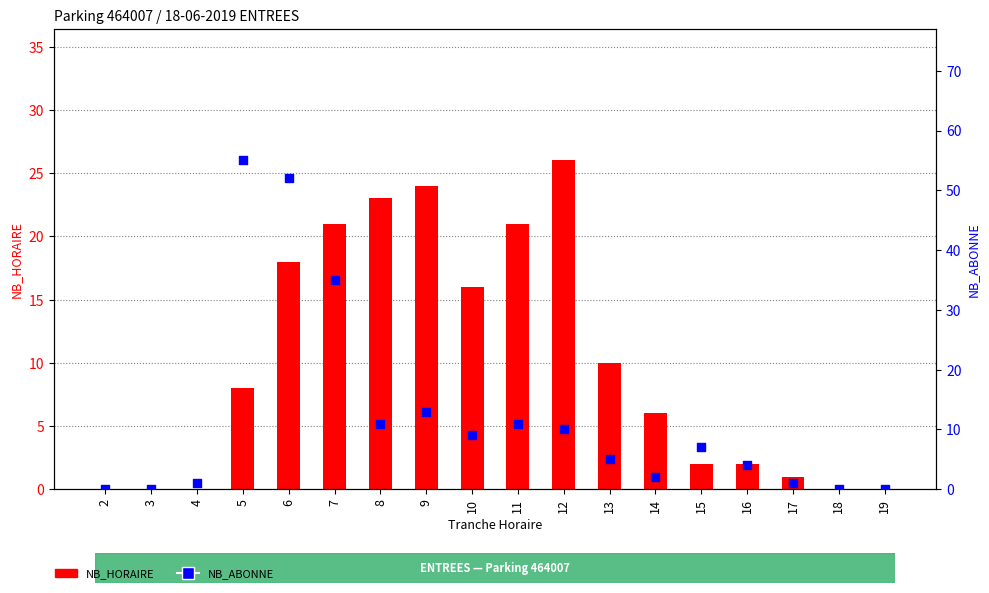

What are all the series names shown in the legend?

NB_HORAIRE, NB_ABONNE